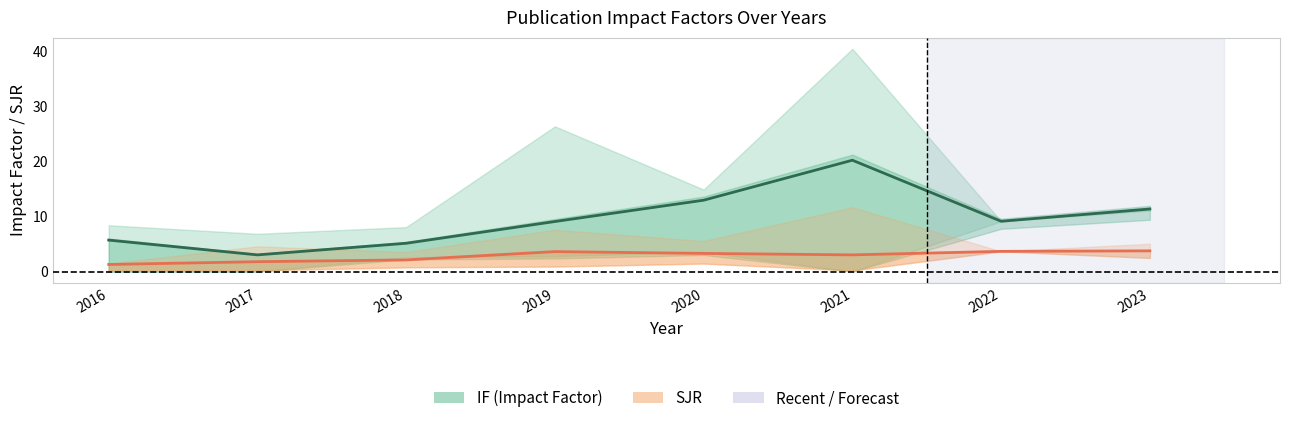

Is this an area chart (filled region under the line)?

No